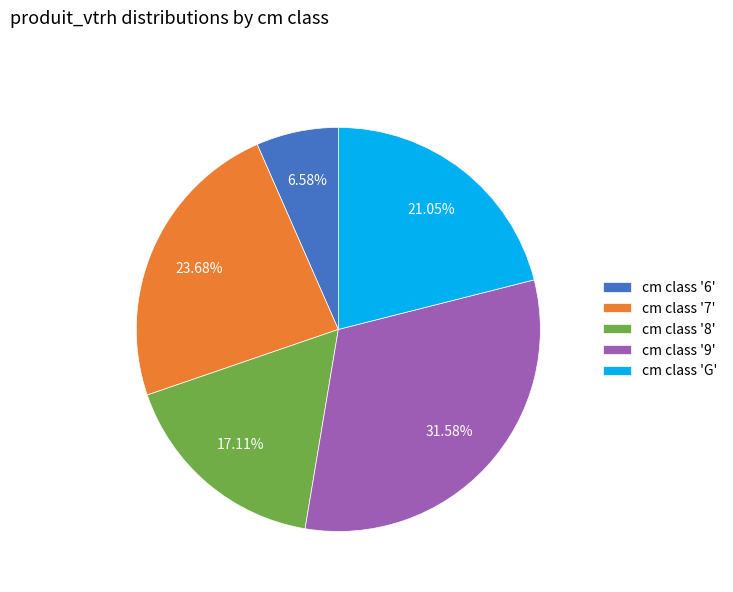

Does cm class 'G' account for over 50% of the chart?

No